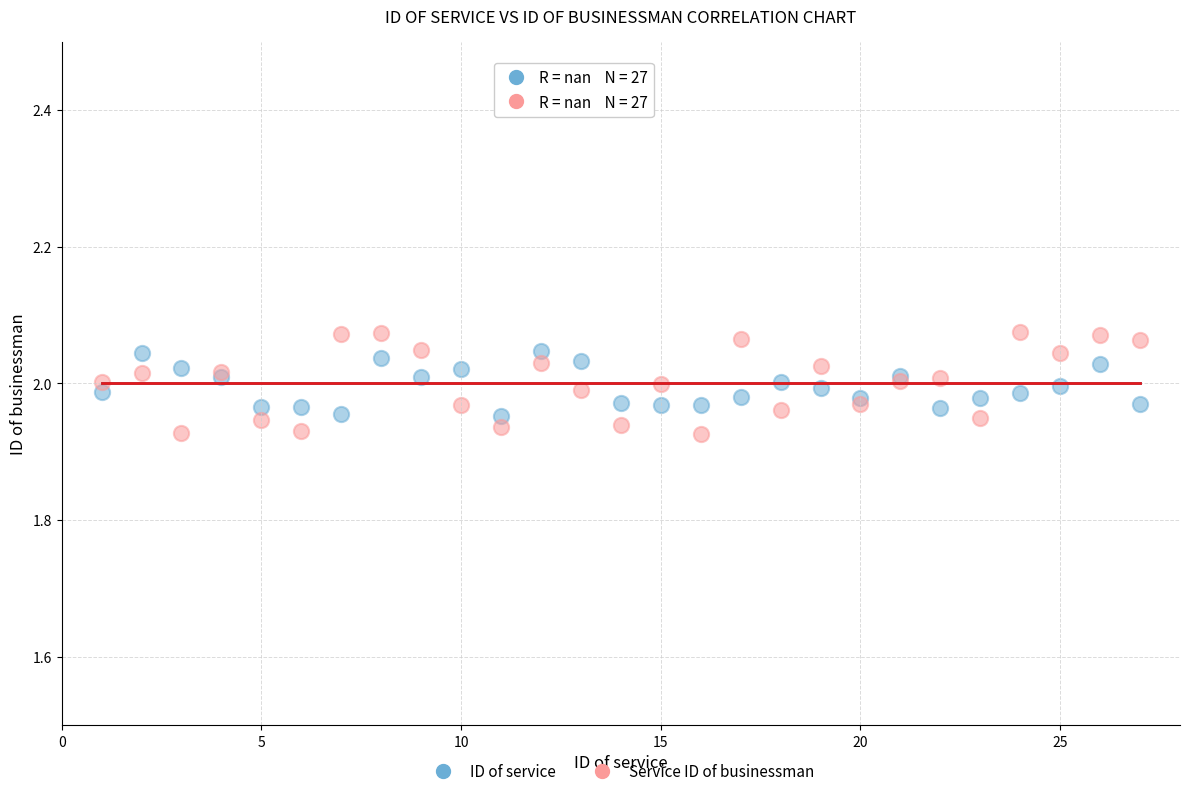

What are all the series names shown in the legend?

ID of service, Service ID of businessman